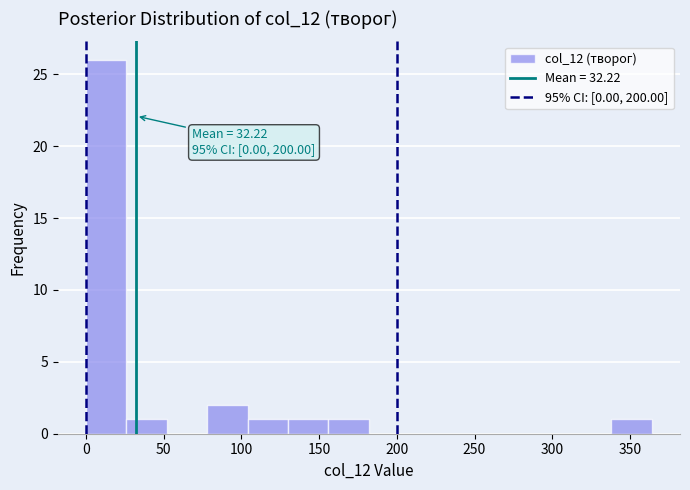

Which range on the x-axis has the tallest bar?

0 to 26